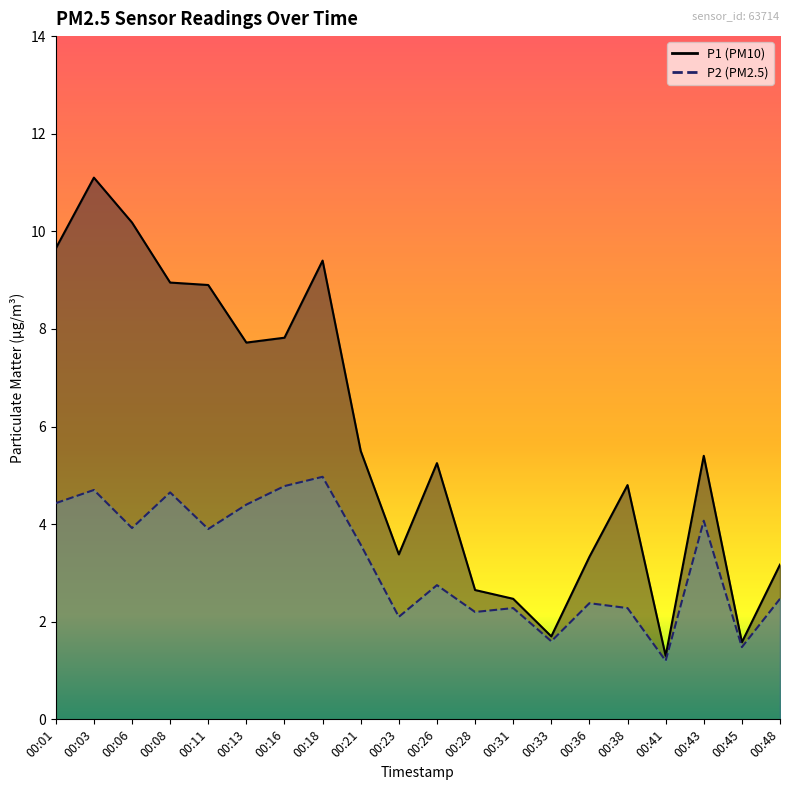

Which series has the largest total across all categories?

P1